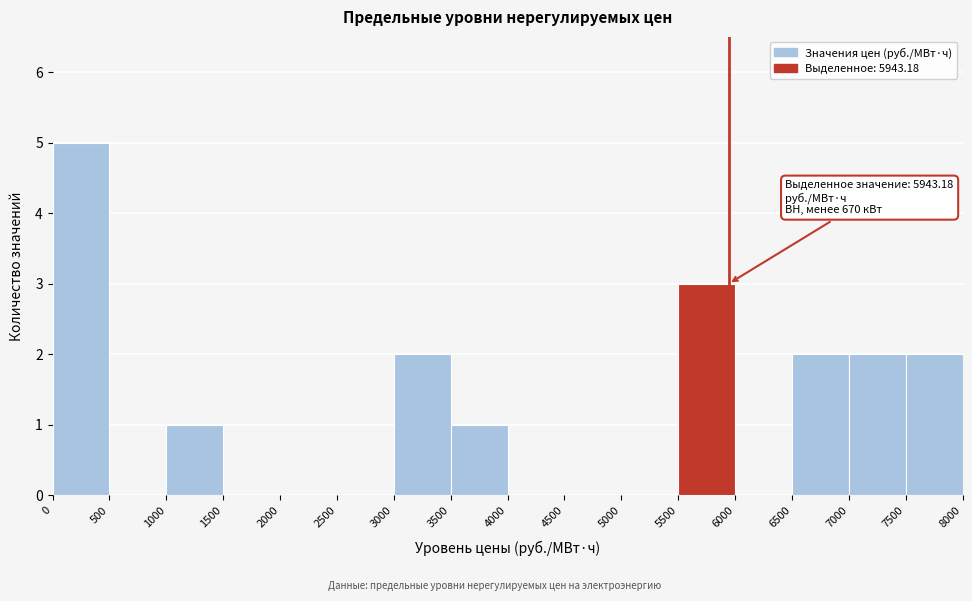

Which range on the x-axis has the tallest bar?

0 to 500